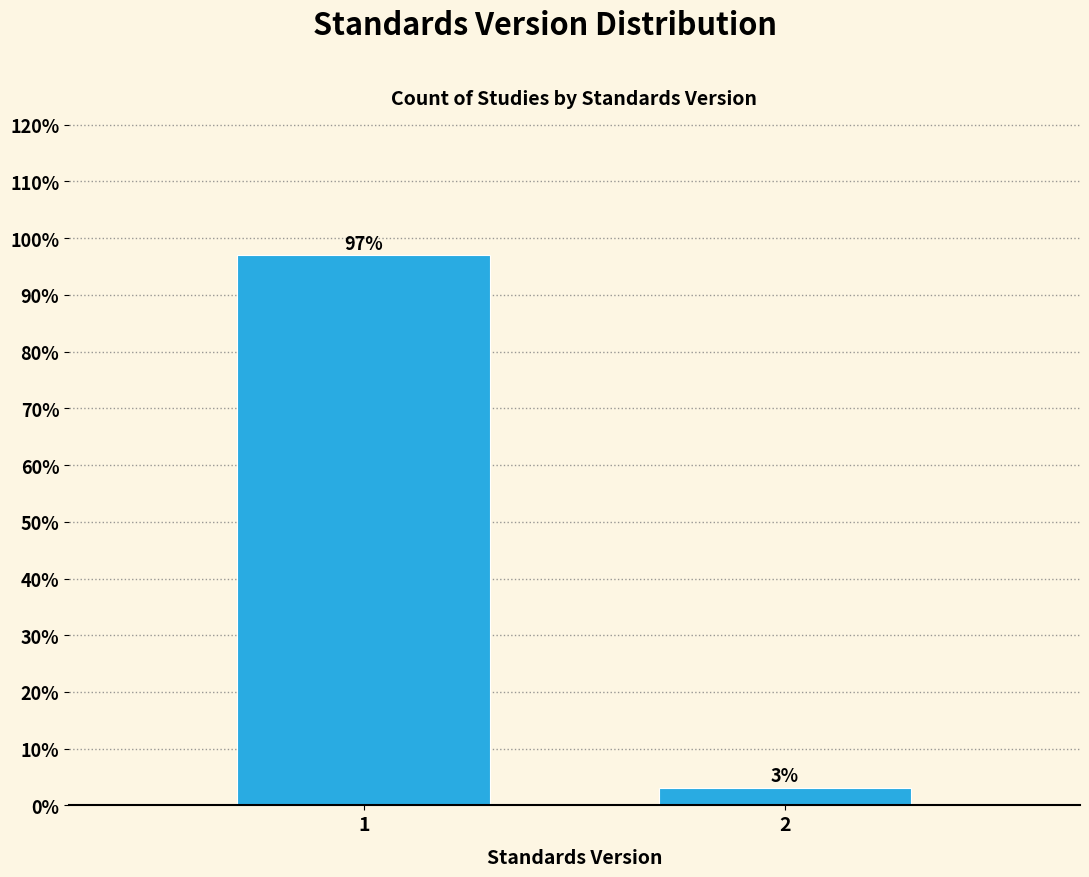

Reading left to right, extract all data points from this chart.

1=97.0	2=3.0